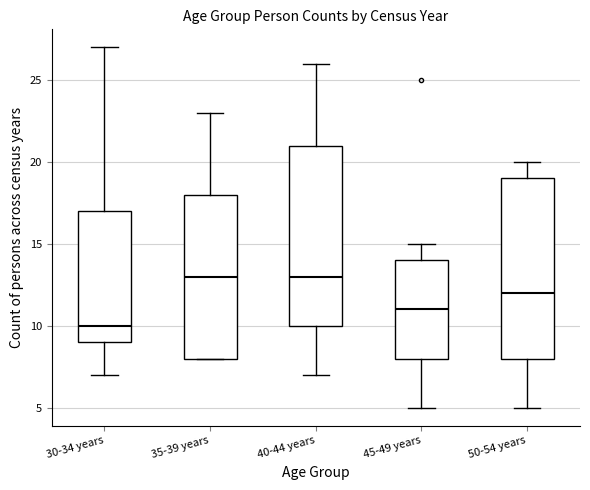

Reading left to right, read every box against the y-axis: the position of its median line, the range the box covers, and the ends of its whiskers. The values are not printed on the chart, so give them approximately, as read against the axis.

30-34 years: median 10, box 9 to 17, whiskers 7 to 27
35-39 years: median 13, box 8 to 18, whiskers 8 to 23
40-44 years: median 13, box 10 to 21, whiskers 7 to 26
45-49 years: median 11, box 8 to 14, whiskers 5 to 15
50-54 years: median 12, box 8 to 19, whiskers 5 to 20